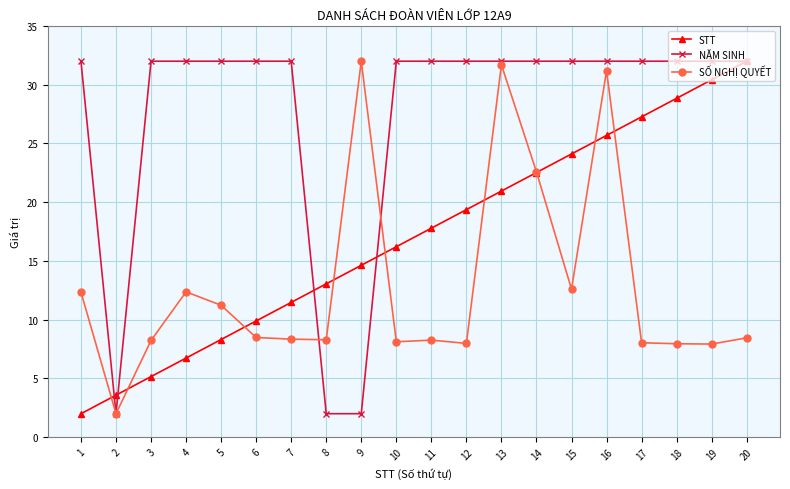

At which category does NĂM SINH reach its first local valley?

2